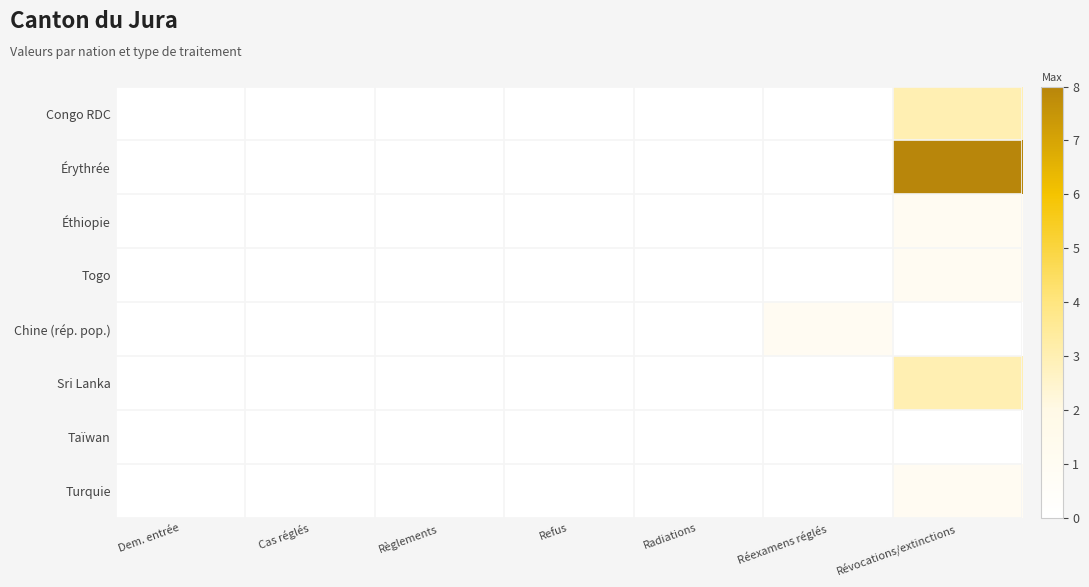

Reading left to right, transcribe all the data shown in this chart.

Congo RDC: Dem. entrée=0	Cas réglés=0	Règlements=0	Refus=0	Radiations=0	Réexamens réglés=0	Révocations/extinctions=3
Érythrée: Dem. entrée=0	Cas réglés=0	Règlements=0	Refus=0	Radiations=0	Réexamens réglés=0	Révocations/extinctions=8
Éthiopie: Dem. entrée=0	Cas réglés=0	Règlements=0	Refus=0	Radiations=0	Réexamens réglés=0	Révocations/extinctions=1
Togo: Dem. entrée=0	Cas réglés=0	Règlements=0	Refus=0	Radiations=0	Réexamens réglés=0	Révocations/extinctions=1
Chine (rép. pop.): Dem. entrée=0	Cas réglés=0	Règlements=0	Refus=0	Radiations=0	Réexamens réglés=1	Révocations/extinctions=0
Sri Lanka: Dem. entrée=0	Cas réglés=0	Règlements=0	Refus=0	Radiations=0	Réexamens réglés=0	Révocations/extinctions=3
Taïwan: Dem. entrée=0	Cas réglés=0	Règlements=0	Refus=0	Radiations=0	Réexamens réglés=0	Révocations/extinctions=0
Turquie: Dem. entrée=0	Cas réglés=0	Règlements=0	Refus=0	Radiations=0	Réexamens réglés=0	Révocations/extinctions=1